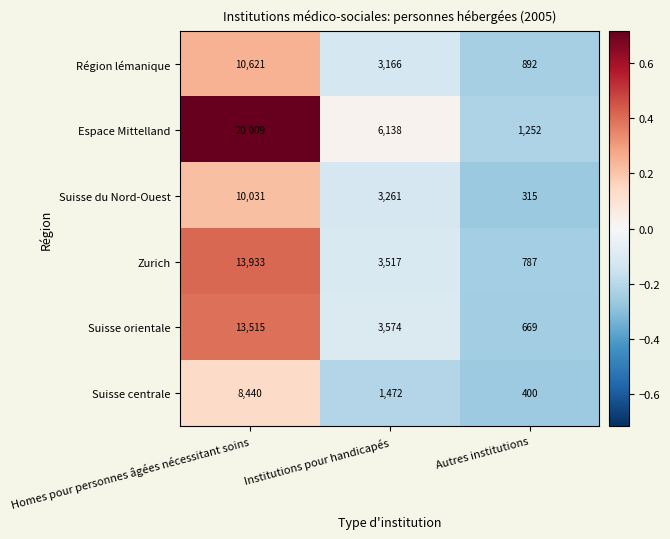

The Espace Mittelland series shows 1757 at Autres institutions. True or false?

False